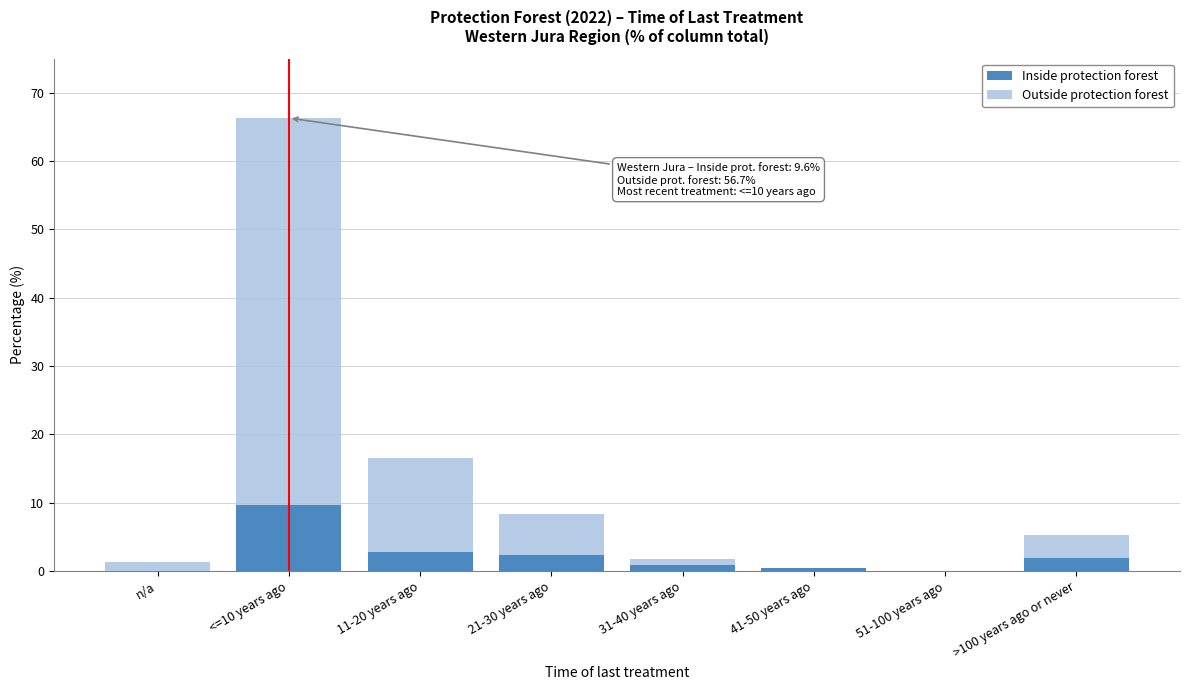

Reading right to left, transcribe the values for Inside protection forest.

>100 years ago or never=1.9	51-100 years ago=0.0	41-50 years ago=0.5	31-40 years ago=0.9	21-30 years ago=2.4	11-20 years ago=2.8	<=10 years ago=9.6	n/a=0.0